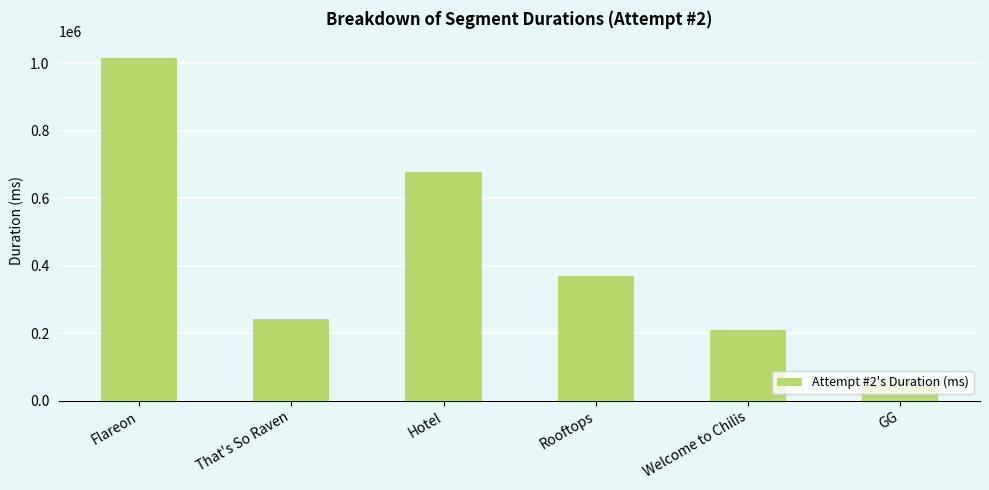

List the labels in order of value, largest first.

Flareon, Hotel, Rooftops, That's So Raven, Welcome to Chilis, GG